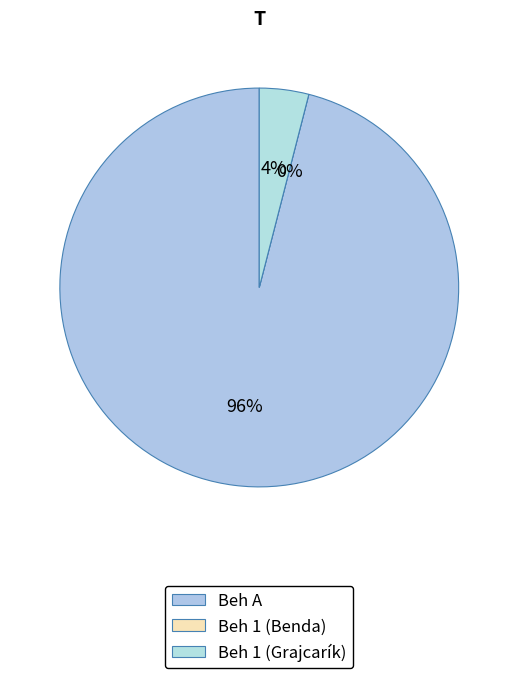

What percentage do Beh 1 (Grajcarík) and Beh A together represent?

100.0%